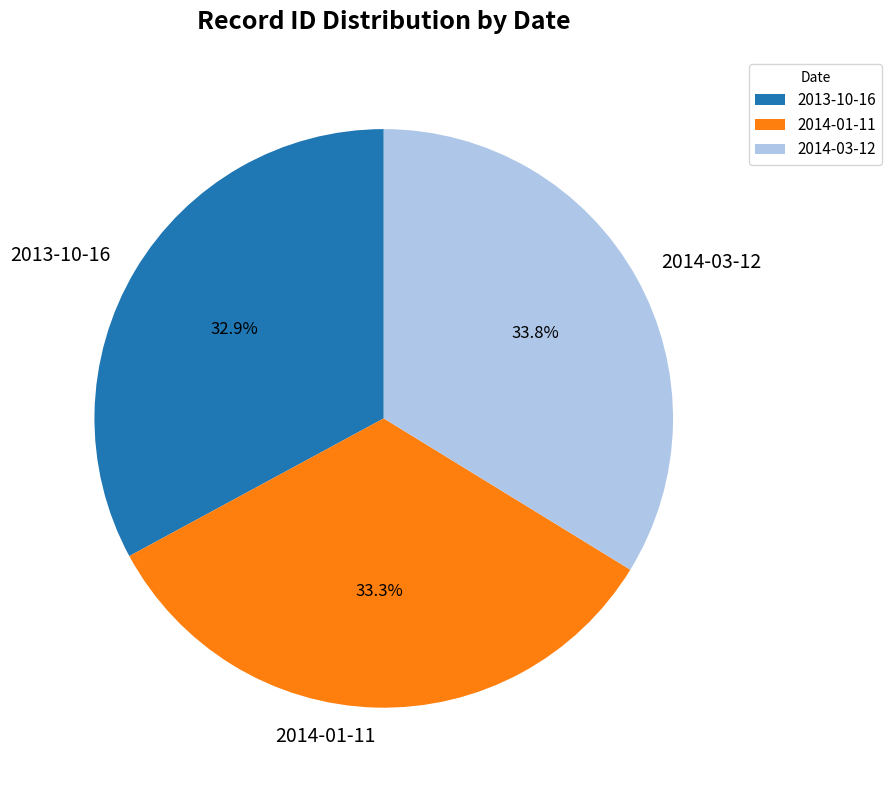

Approximately how many times larger is the value at 2014-03-12 compared to 2014-01-11?

1.0